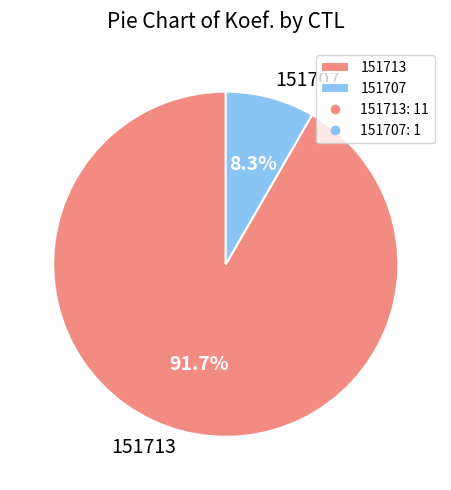

True or false: 151713 accounts for 92% of the total.

True